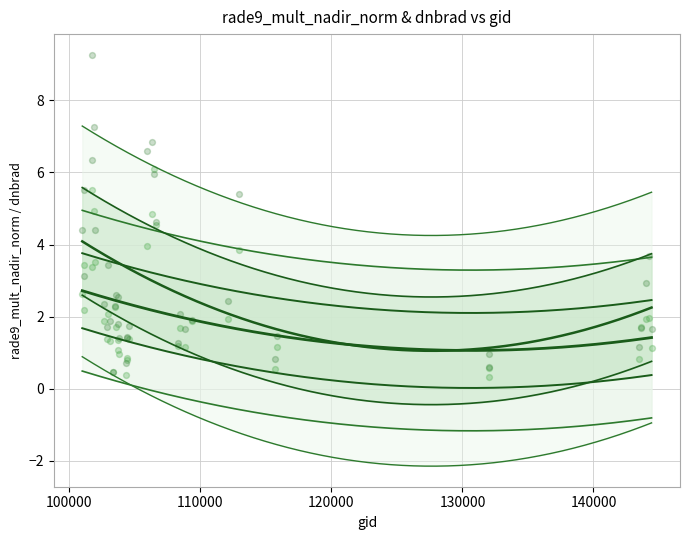

Which series contains the highest Y value?

dnbrad